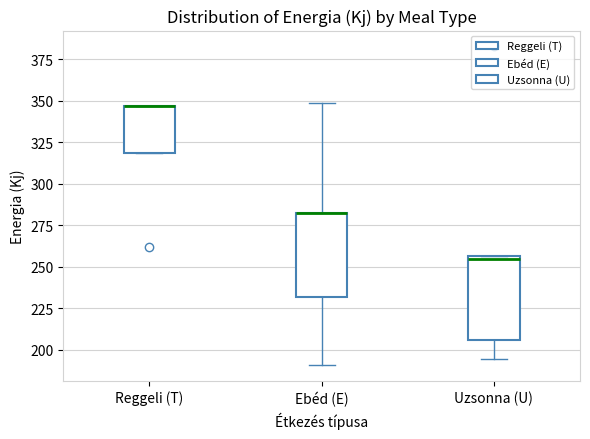

Where is the lower edge of the box for Reggeli (T) on the y-axis? The values are not printed on the chart, so give them approximately, as read against the axis.

320